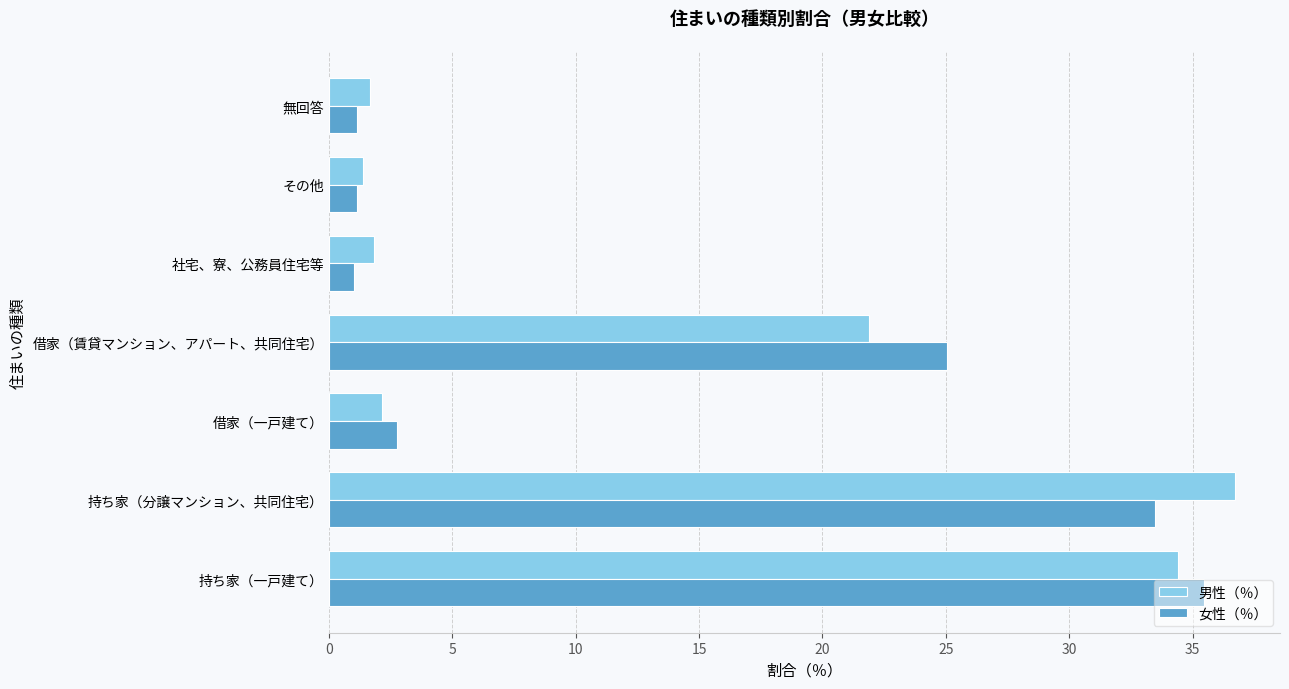

What is the minimum value for 男性（％）?

1.4